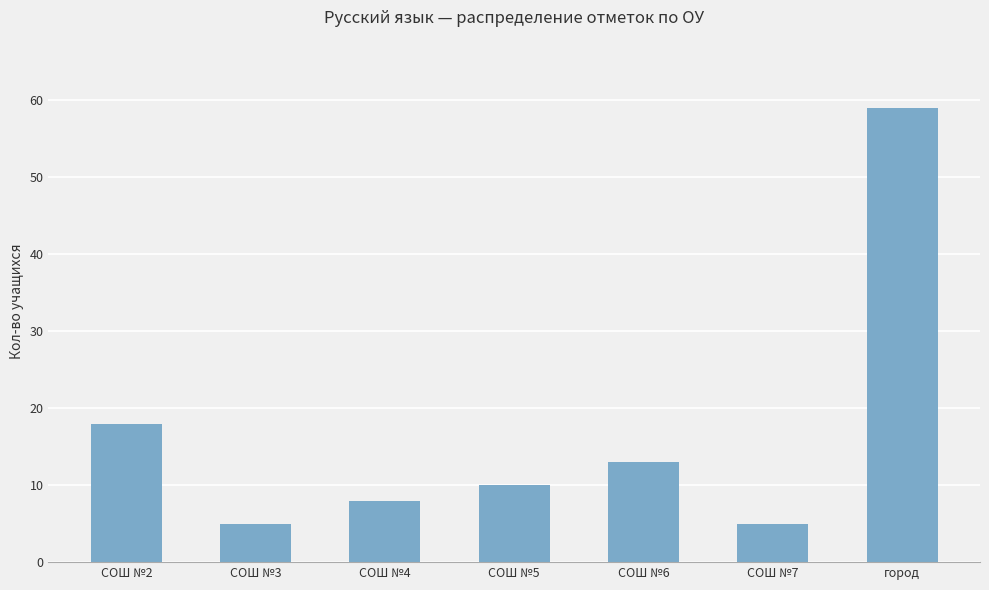

Are the bars grouped side by side (vs. stacked)?

No